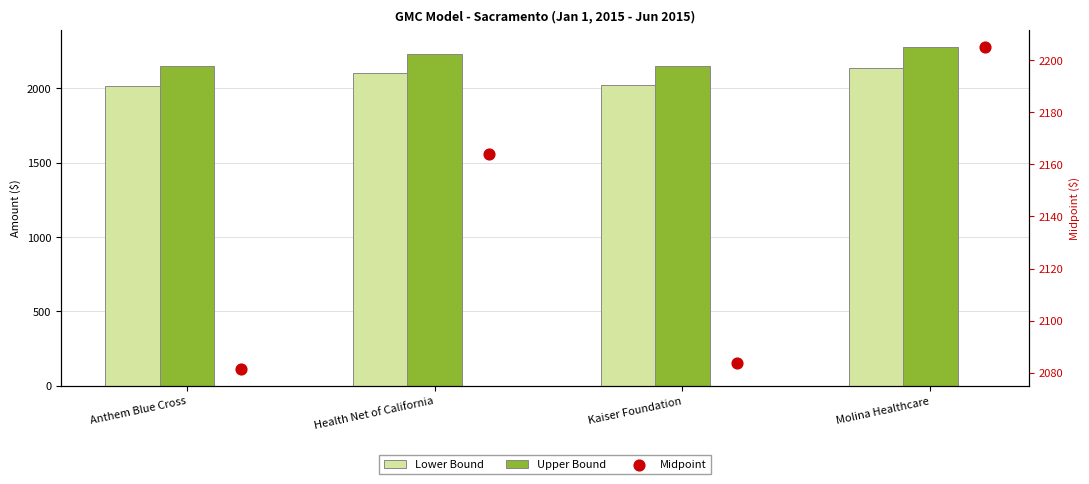

Which series contains the highest Y value?

Upper Bound